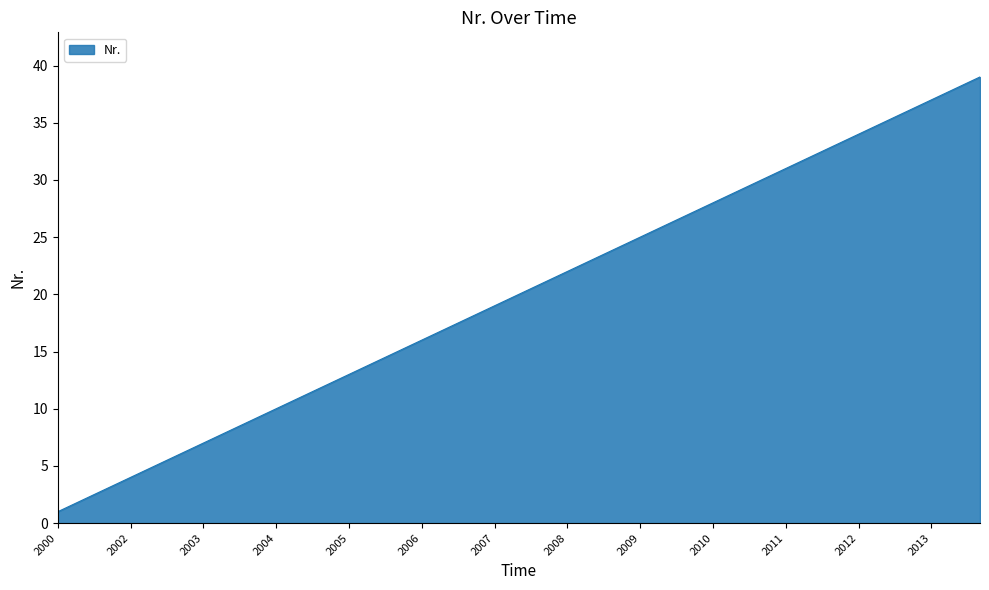

What is the difference between the maximum and minimum values?

38